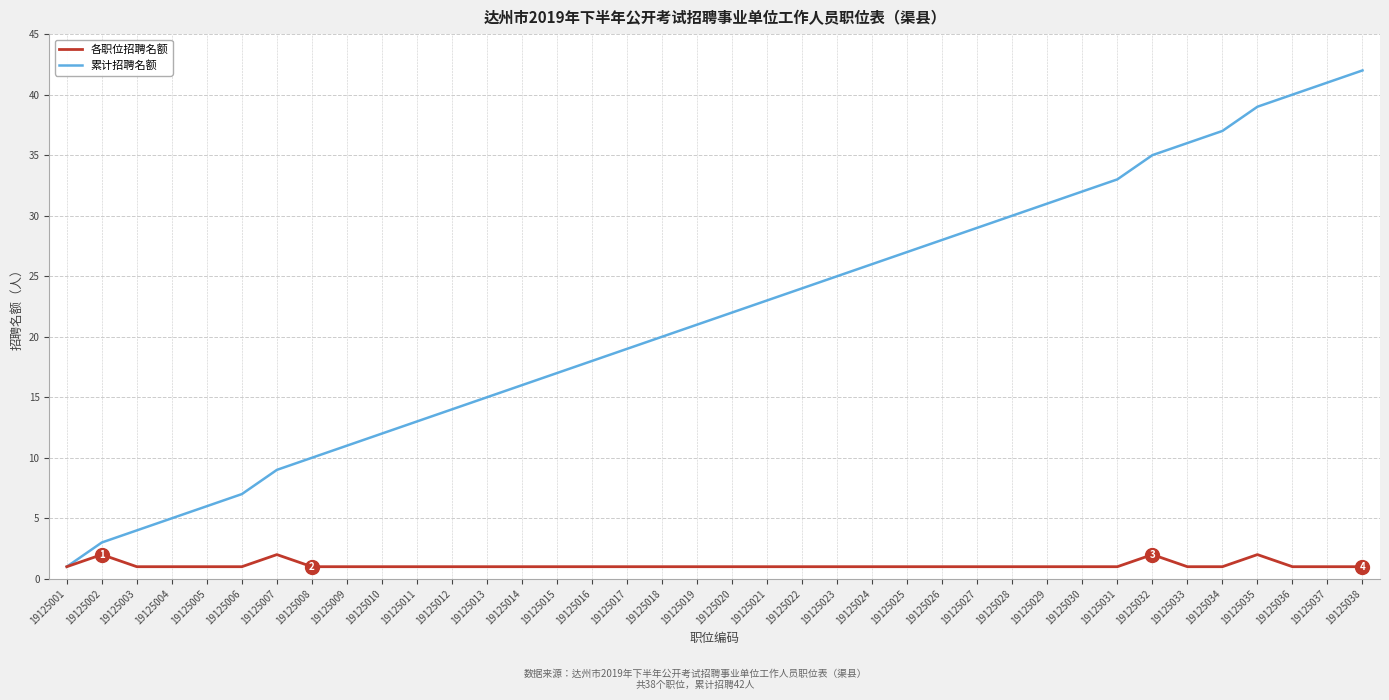

List the series in order of their overall mean, lowest first.

各职位招聘名额, 累计招聘名额